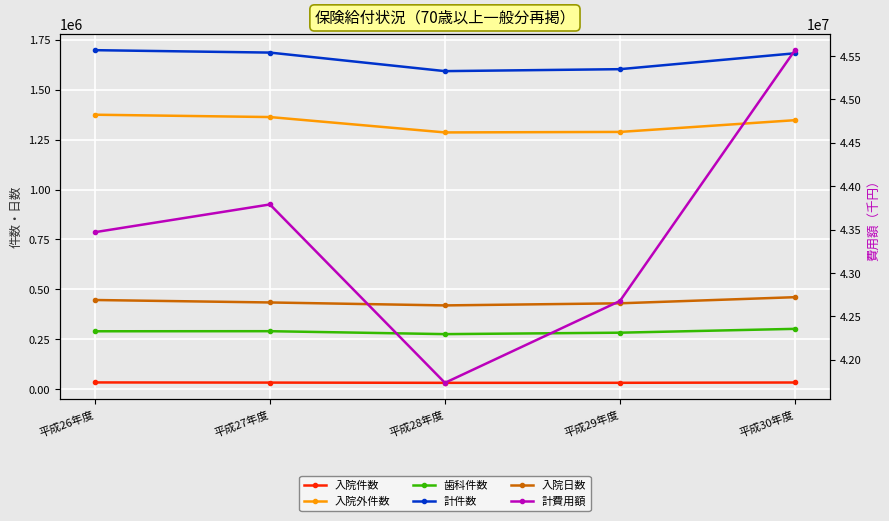

What is the difference between the maximum and minimum values in the 入院外件数 series?

88746